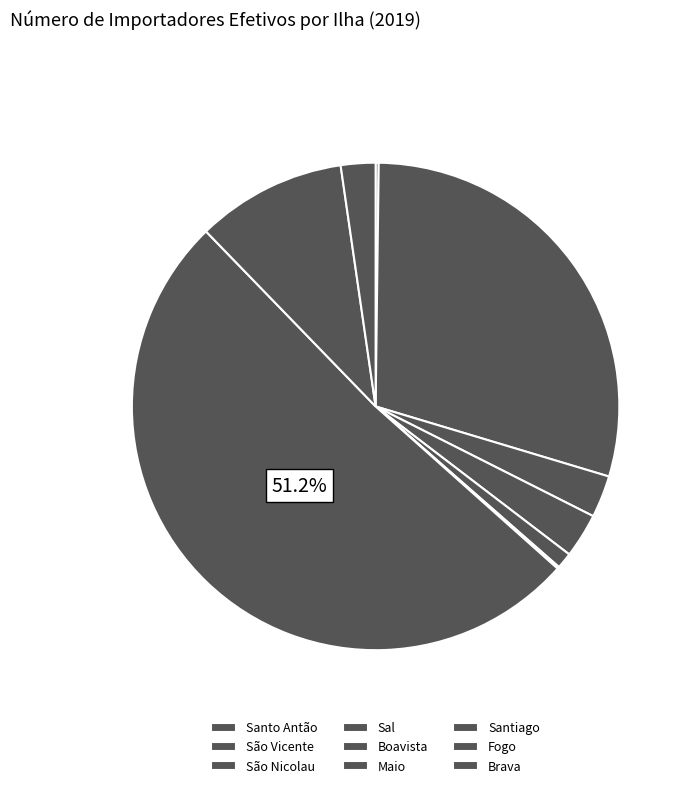

The Boavista slice represents 1% of the pie. True or false?

True